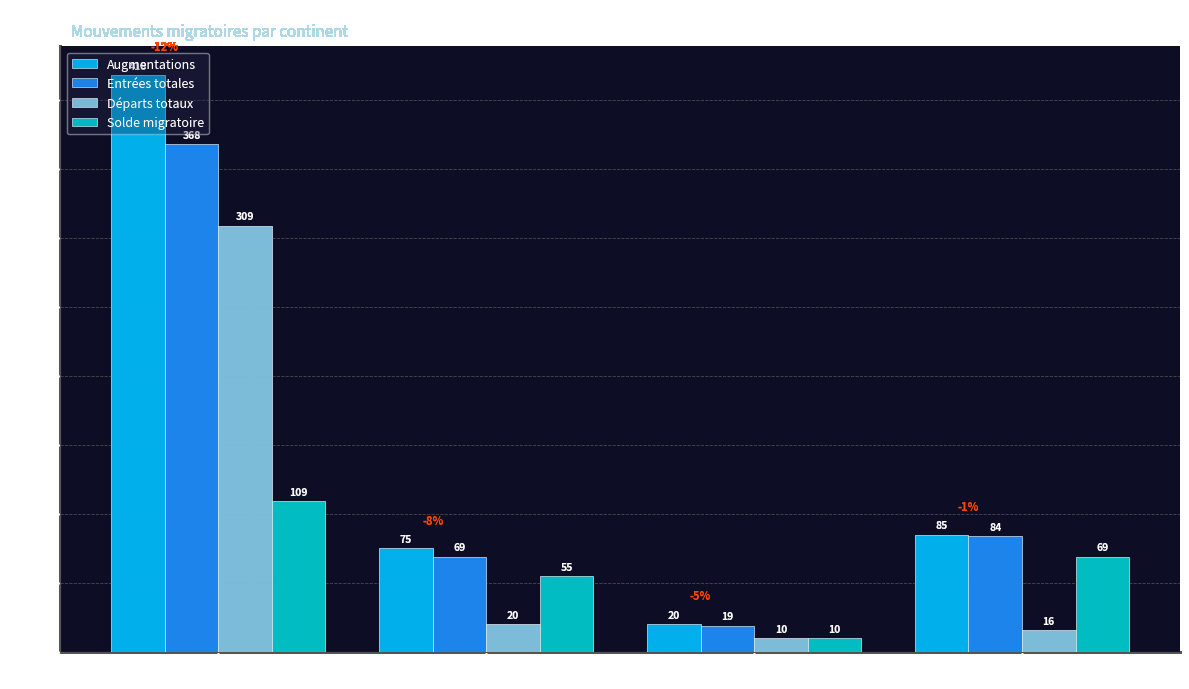

Reading left to right, what are all the values shown in this chart?

Augmentations: 418	75	20	85
Entrées totales: 368	69	19	84
Départs totaux: 309	20	10	16
Solde migratoire: 109	55	10	69